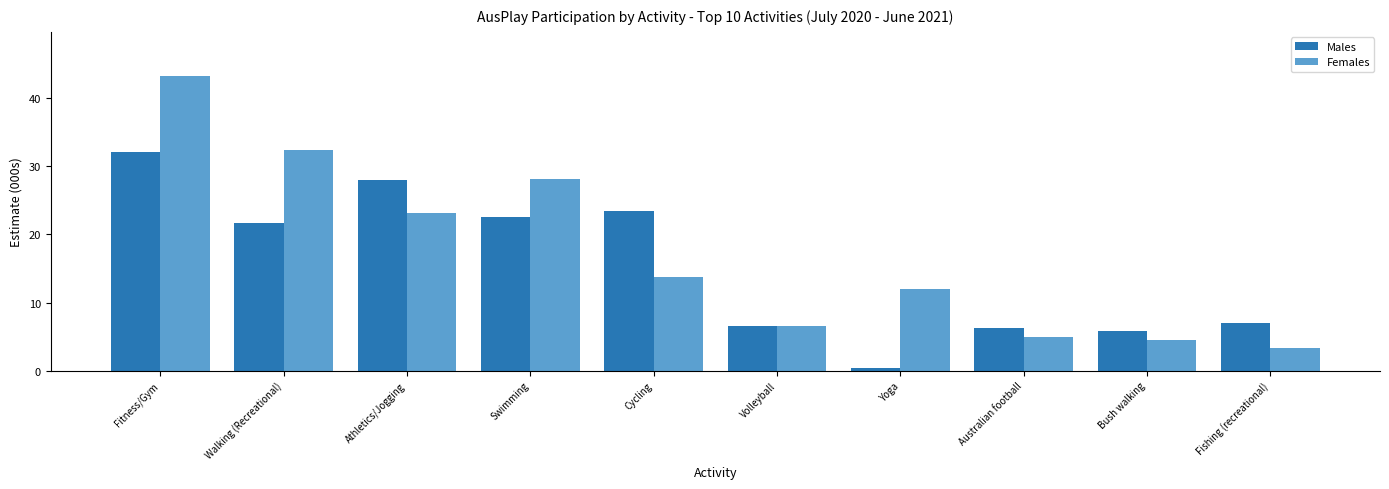

List the series in order of their overall mean, lowest first.

Males, Females